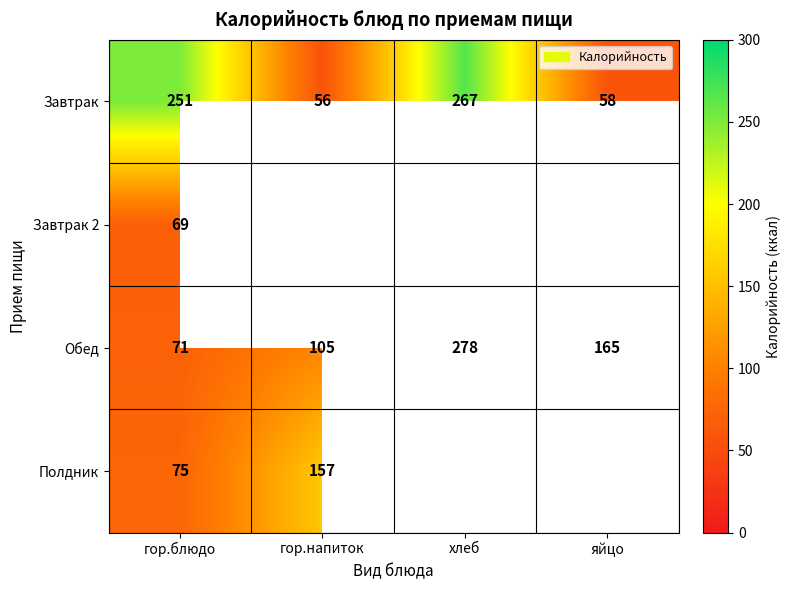

How many values in the Обед series are below 165?

2